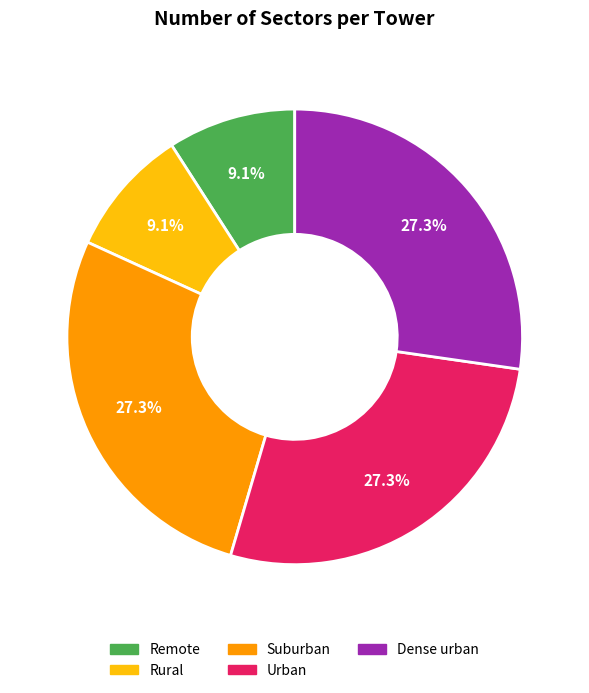

Is there a majority slice in this chart?

No